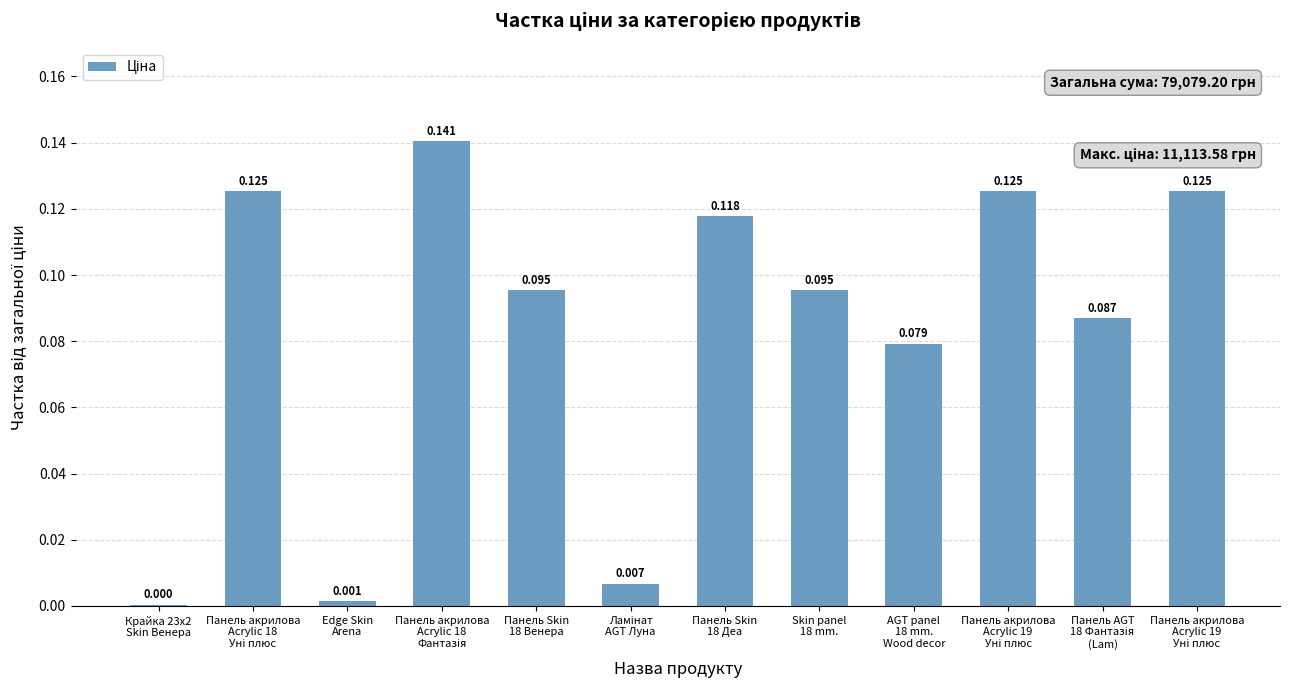

Reading left to right, list all the values displayed in this chart.

Крайка 23x2
Skin Венера=0.0	Панель акрилова
Acrylic 18
Уні плюс=0.1	Edge Skin
Arena=0.0	Панель акрилова
Acrylic 18
Фантазія=0.1	Панель Skin
18 Венера=0.1	Ламінат
AGT Луна=0.0	Панель Skin
18 Деа=0.1	Skin panel
18 mm.=0.1	AGT panel
18 mm.
Wood decor=0.1	Панель акрилова
Acrylic 19
Уні плюс=0.1	Панель AGT
18 Фантазія
(Lam)=0.1	Панель акрилова
Acrylic 19
Уні плюс=0.1